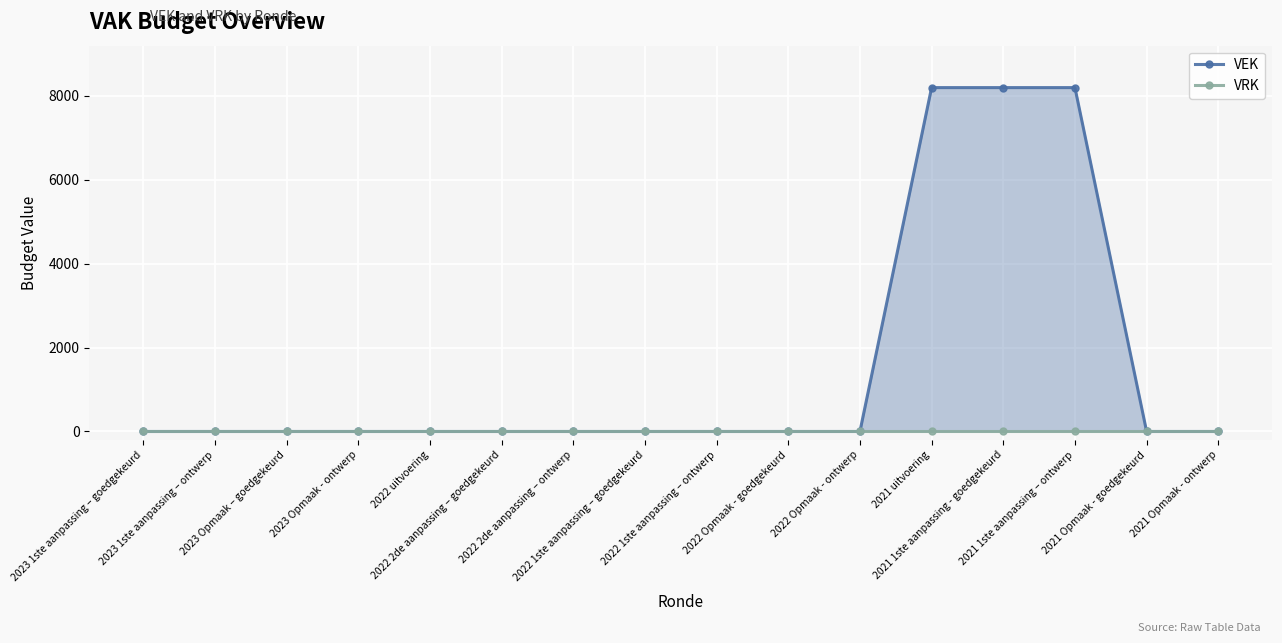

How many categories are shown in the chart?

16